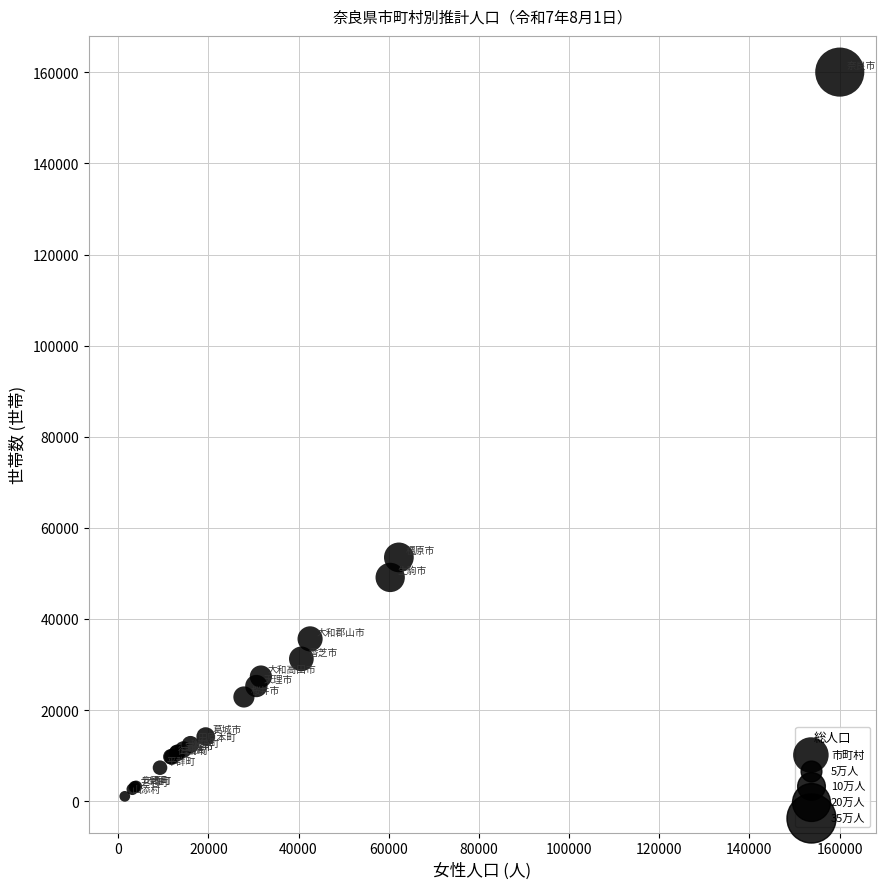

What Y value in the scatter plot is closest to 80561?

53521